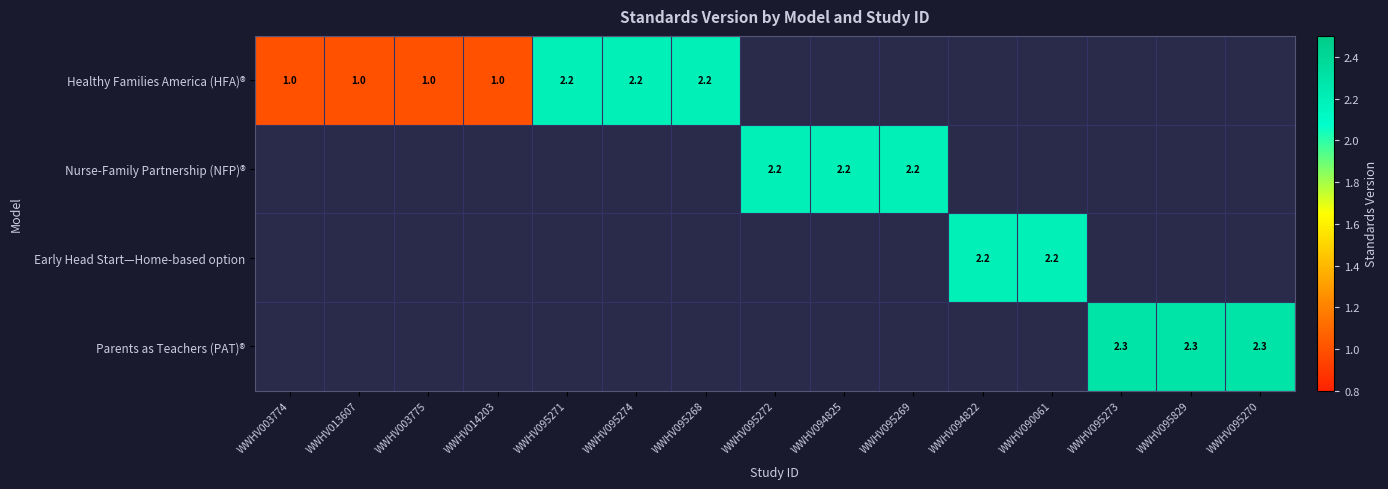

The value of Healthy Families America (HFA)® at WWHV013607 is 1.0. True or false?

True